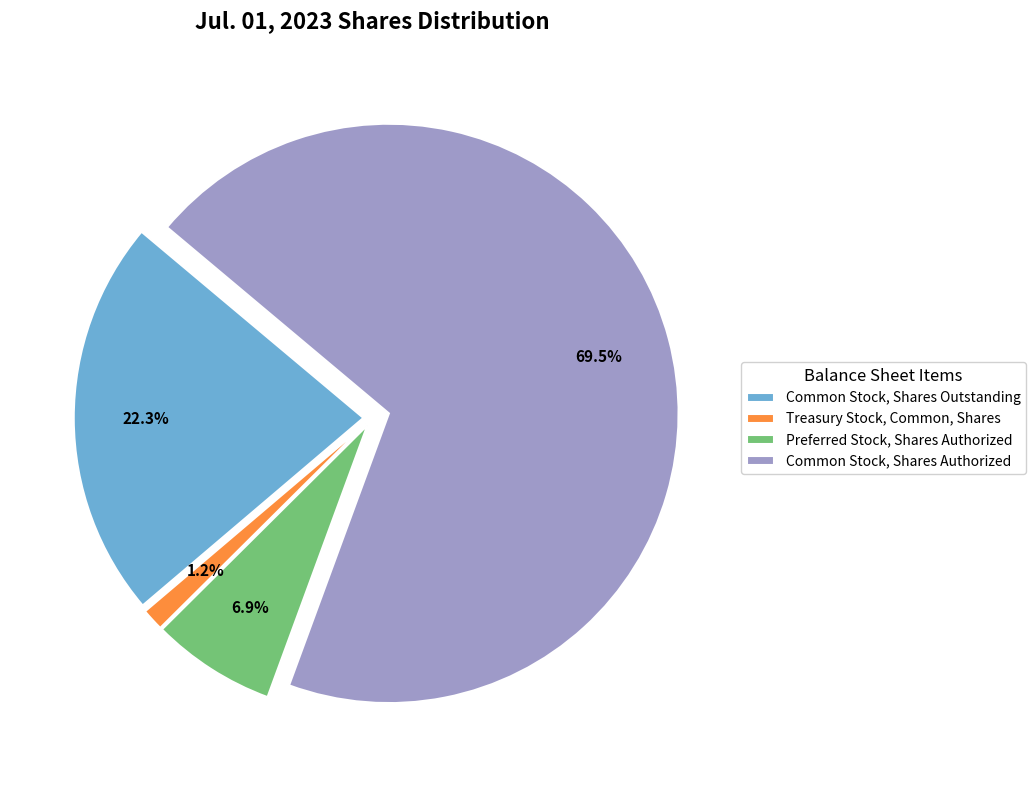

To the nearest percent, what is the difference between the largest and smallest slice percentages?

68%